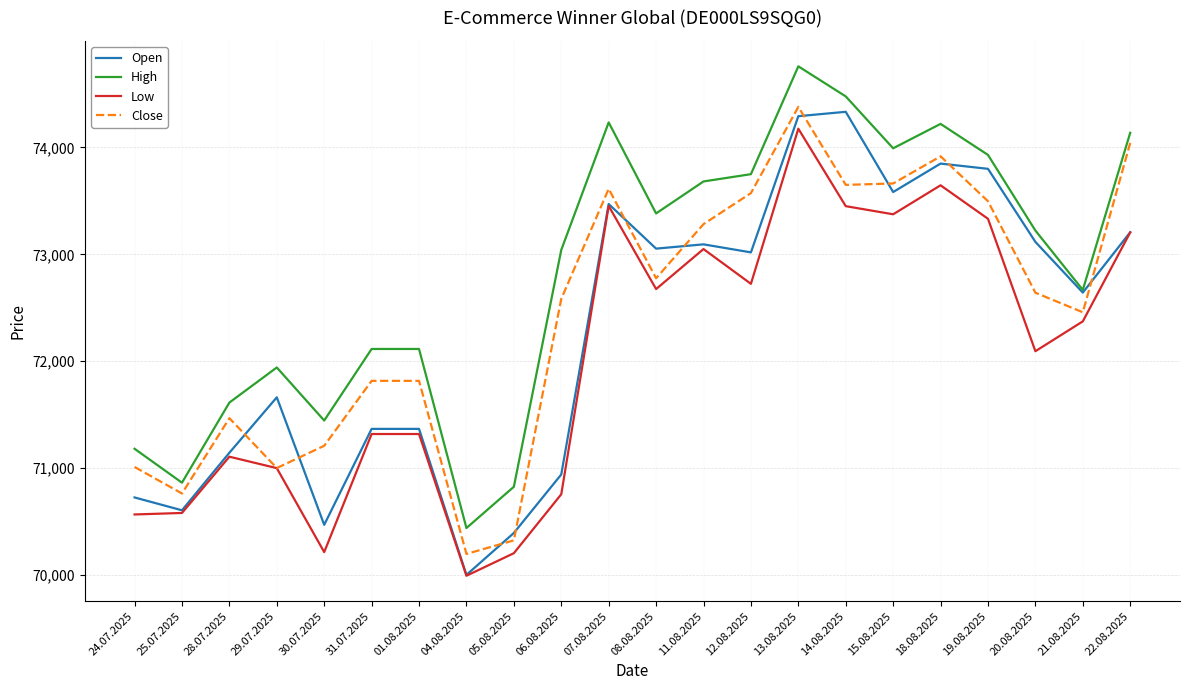

Rank the series by their average value, from highest to lowest.

High, Close, Open, Low